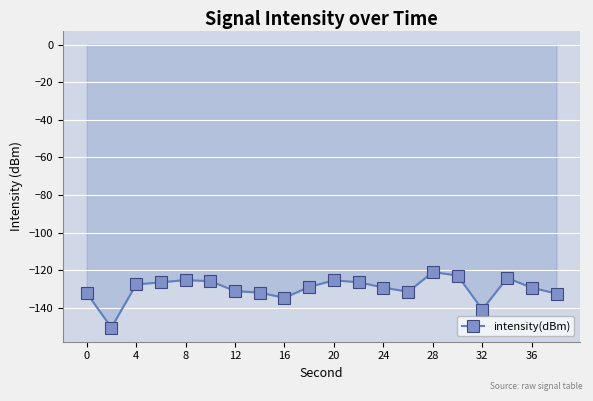

What is the smallest value displayed?

-150.6